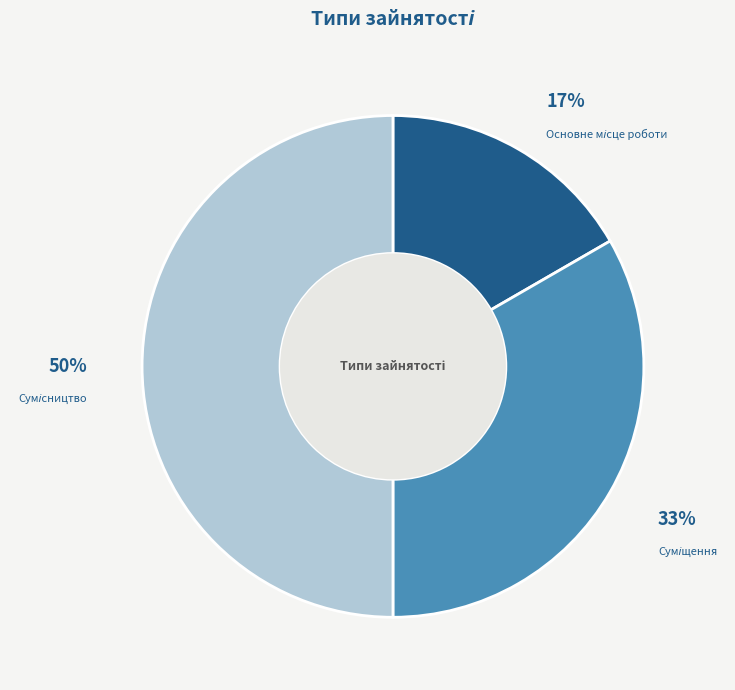

To the nearest percent, what is the difference between the largest and smallest slice percentages?

33%